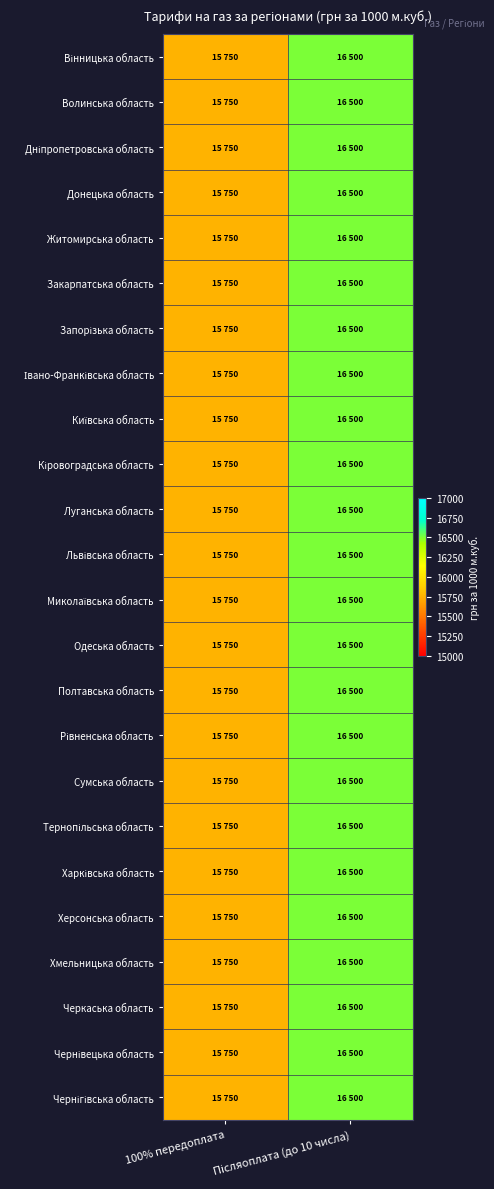

Count the number of data series in this chart.

24